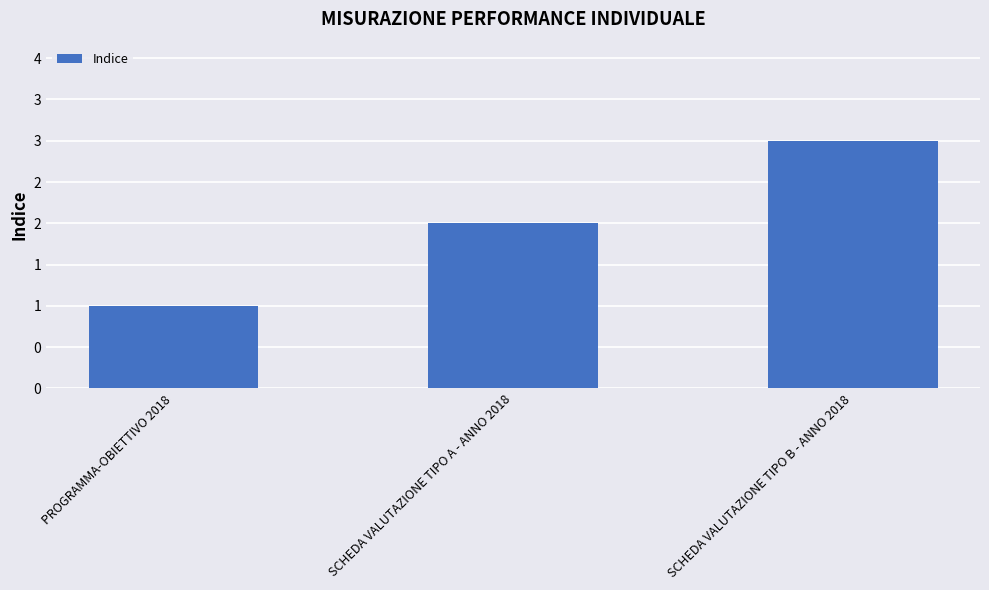

List the labels in order of value, smallest first.

PROGRAMMA-OBIETTIVO 2018, SCHEDA VALUTAZIONE TIPO A - ANNO 2018, SCHEDA VALUTAZIONE TIPO B - ANNO 2018